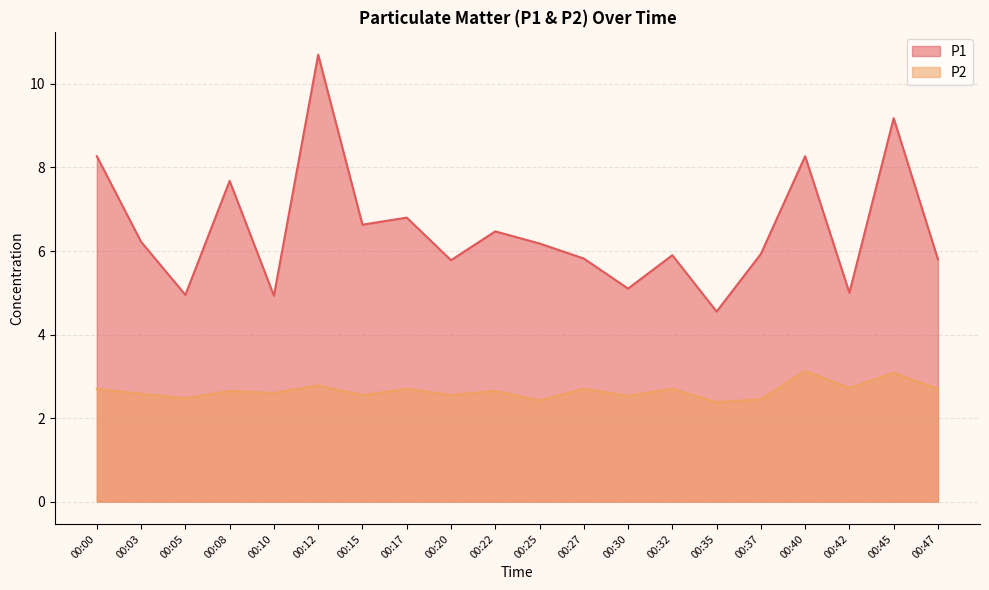

Reading left to right, what are all the values shown in this chart?

P1: 00:00=8.3	00:03=6.2	00:05=5.0	00:08=7.7	00:10=4.9	00:12=10.7	00:15=6.6	00:17=6.8	00:20=5.8	00:22=6.5	00:25=6.2	00:27=5.8	00:30=5.1	00:32=5.9	00:35=4.5	00:37=5.9	00:40=8.3	00:42=5.0	00:45=9.2	00:47=5.8
P2: 00:00=2.7	00:03=2.6	00:05=2.5	00:08=2.6	00:10=2.6	00:12=2.8	00:15=2.5	00:17=2.7	00:20=2.5	00:22=2.6	00:25=2.4	00:27=2.7	00:30=2.5	00:32=2.7	00:35=2.4	00:37=2.5	00:40=3.1	00:42=2.7	00:45=3.1	00:47=2.7